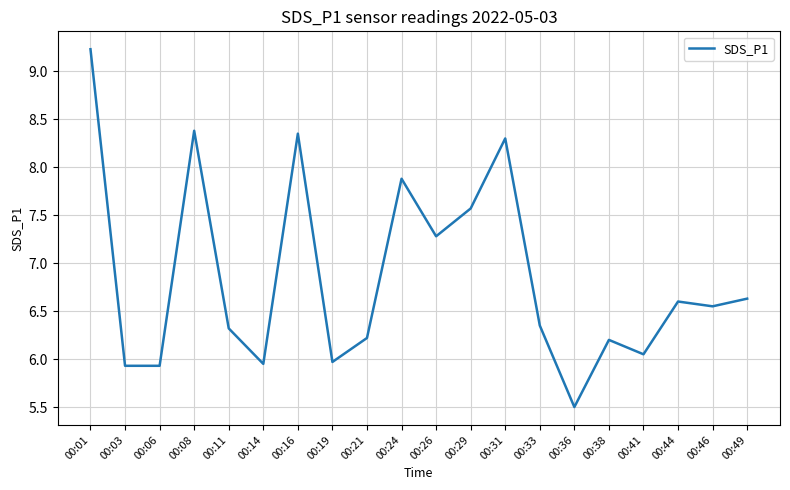

What is the difference between the second highest and minimum values?

2.9